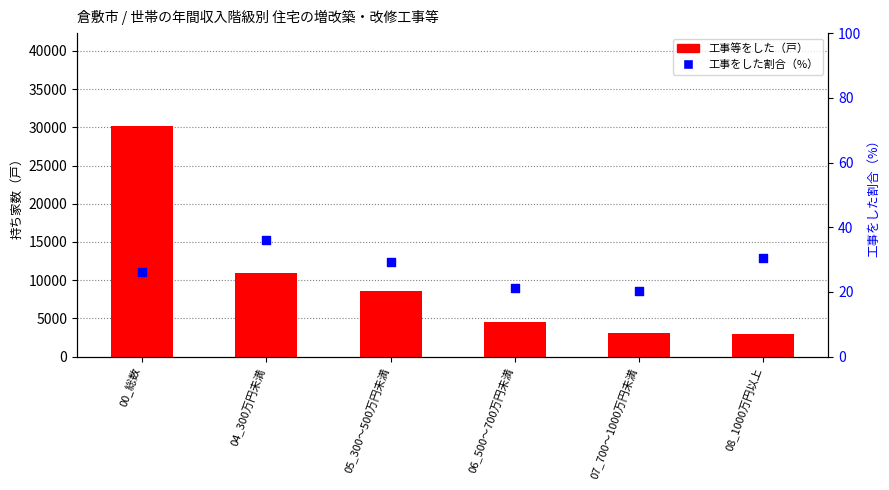

What are all the series names shown in the legend?

工事等をした（戸）, 工事をした割合（%）